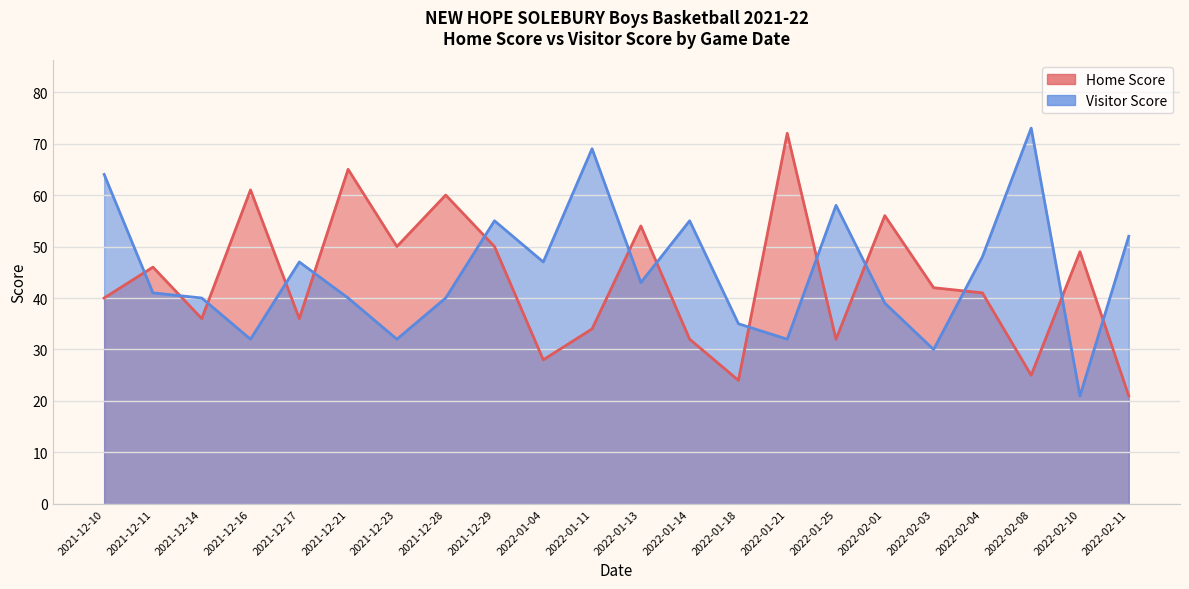

Between 2022-01-25 and 2022-02-03, which series saw the biggest shift?

Visitor Score